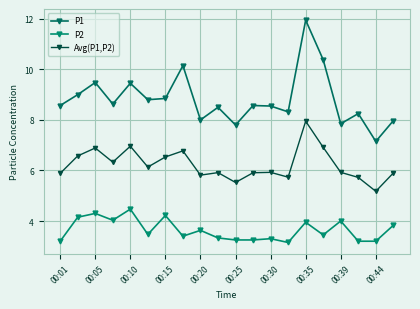

How many categories are shown in the chart?

20